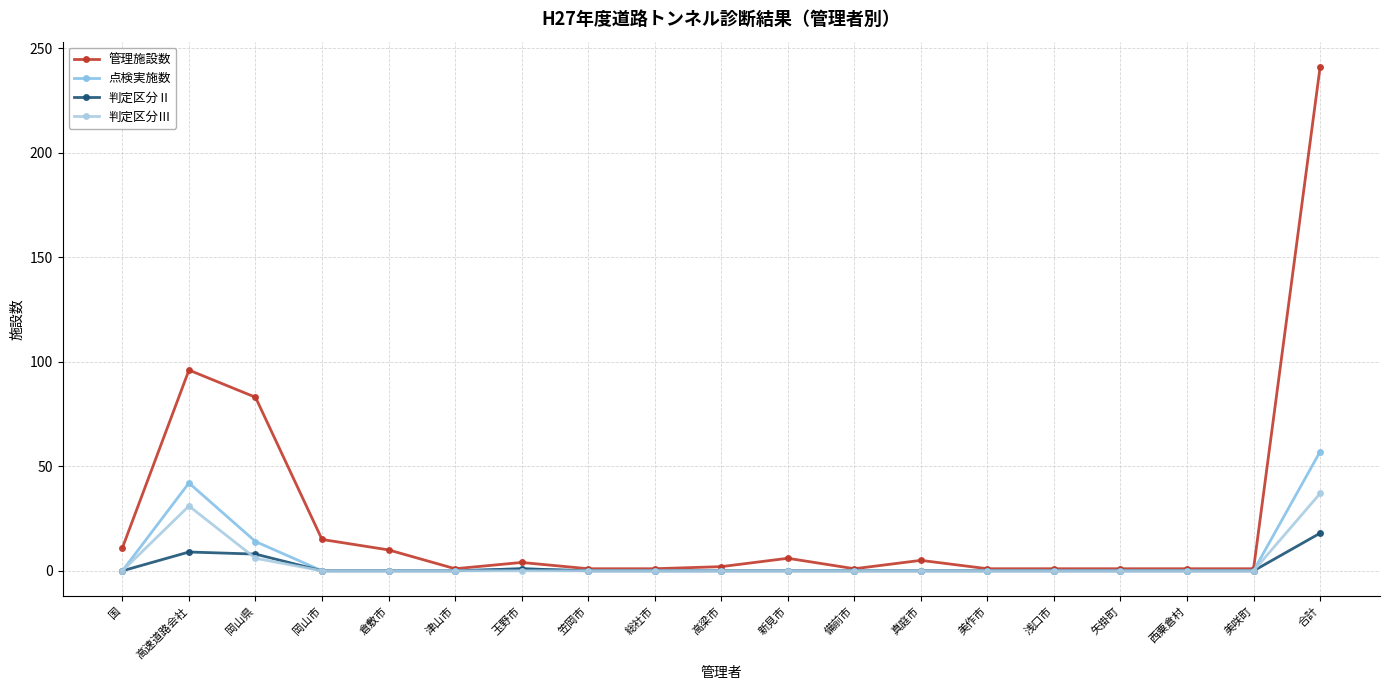

Reading left to right, extract all data points from this chart.

管理施設数: 国=11	高速道路会社=96	岡山県=83	岡山市=15	倉敷市=10	津山市=1	玉野市=4	笠岡市=1	総社市=1	高梁市=2	新見市=6	備前市=1	真庭市=5	美作市=1	浅口市=1	矢掛町=1	西粟倉村=1	美咲町=1	合計=241
点検実施数: 国=0	高速道路会社=42	岡山県=14	岡山市=0	倉敷市=0	津山市=0	玉野市=1	笠岡市=0	総社市=0	高梁市=0	新見市=0	備前市=0	真庭市=0	美作市=0	浅口市=0	矢掛町=0	西粟倉村=0	美咲町=0	合計=57
判定区分Ⅱ: 国=0	高速道路会社=9	岡山県=8	岡山市=0	倉敷市=0	津山市=0	玉野市=1	笠岡市=0	総社市=0	高梁市=0	新見市=0	備前市=0	真庭市=0	美作市=0	浅口市=0	矢掛町=0	西粟倉村=0	美咲町=0	合計=18
判定区分Ⅲ: 国=0	高速道路会社=31	岡山県=6	岡山市=0	倉敷市=0	津山市=0	玉野市=0	笠岡市=0	総社市=0	高梁市=0	新見市=0	備前市=0	真庭市=0	美作市=0	浅口市=0	矢掛町=0	西粟倉村=0	美咲町=0	合計=37